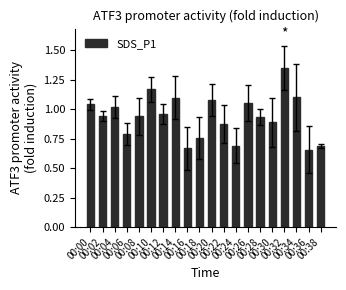

How many categories are shown in the chart?

20